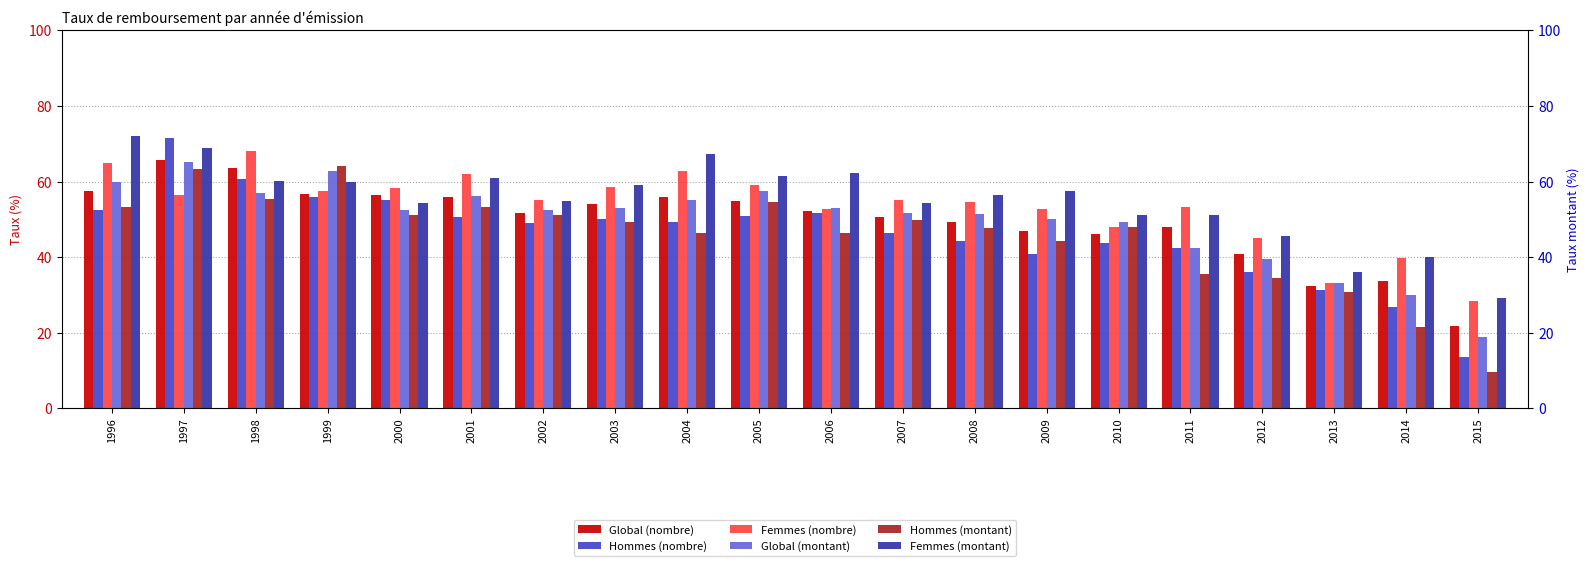

What is the difference between the highest and lowest values at 2006?

15.7